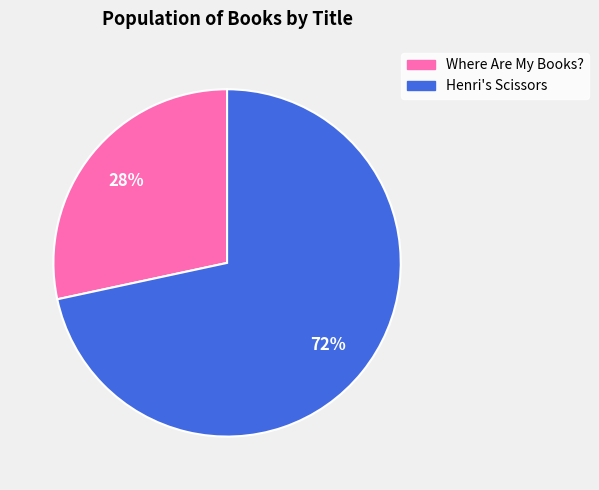

Rank the categories by value from lowest to highest.

Where Are My Books?, Henri's Scissors